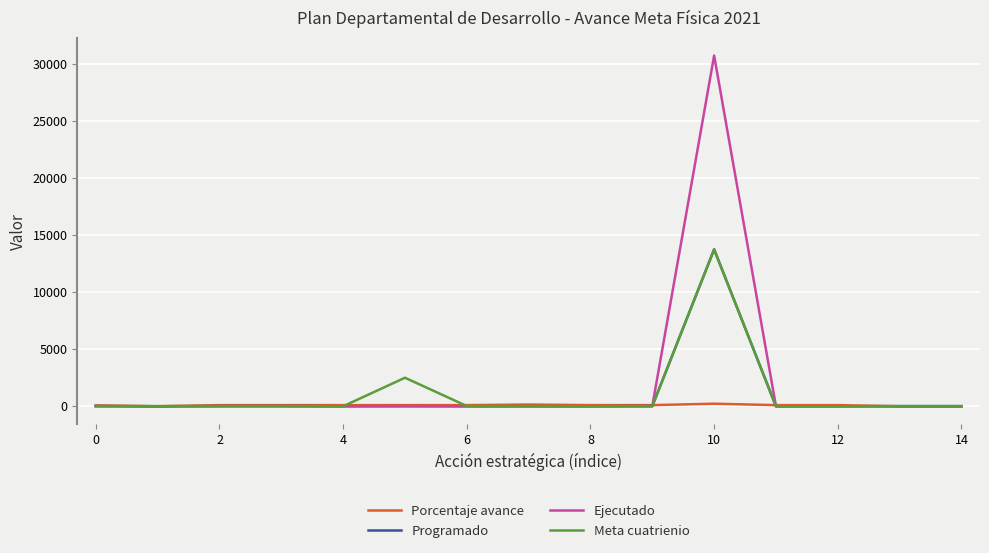

What is the maximum value shown in the chart?

30730.0